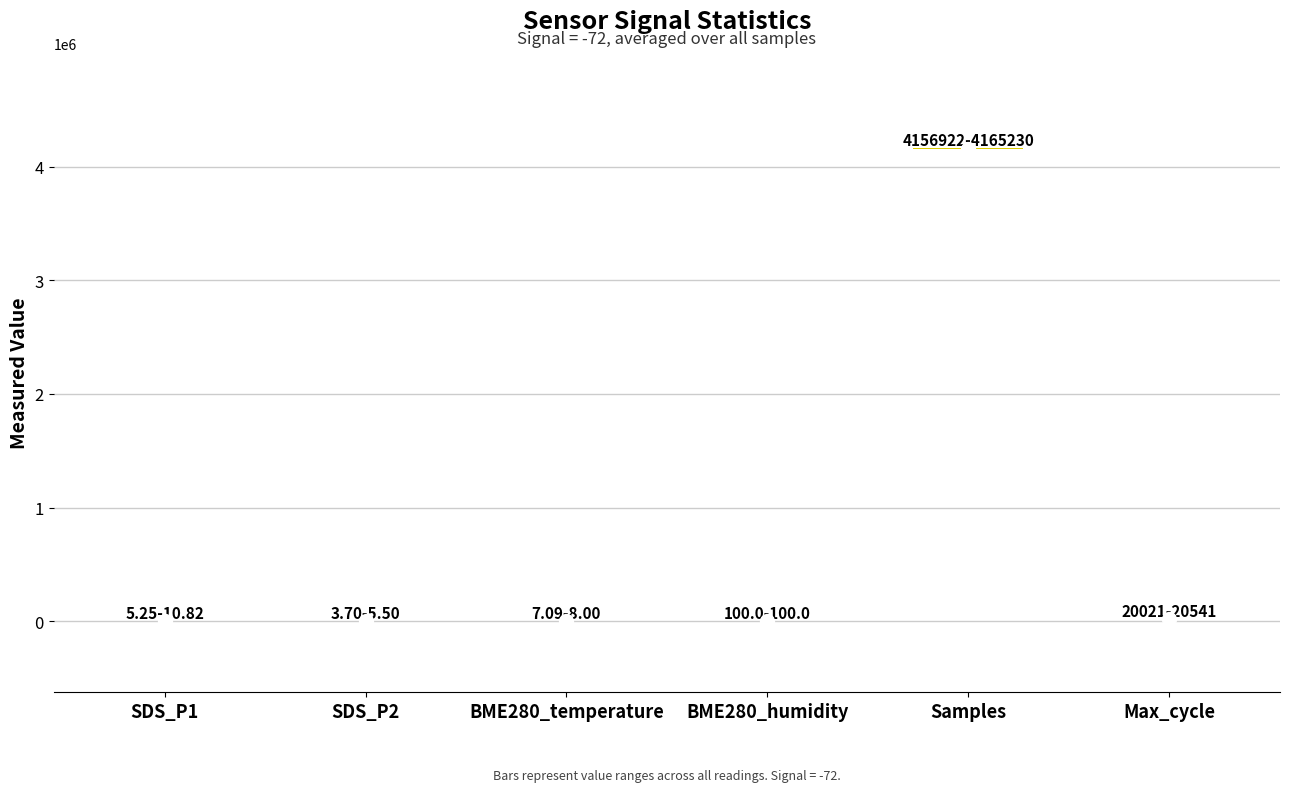

True or false: min_val has a value of 4.8 at BME280_temperature.

False